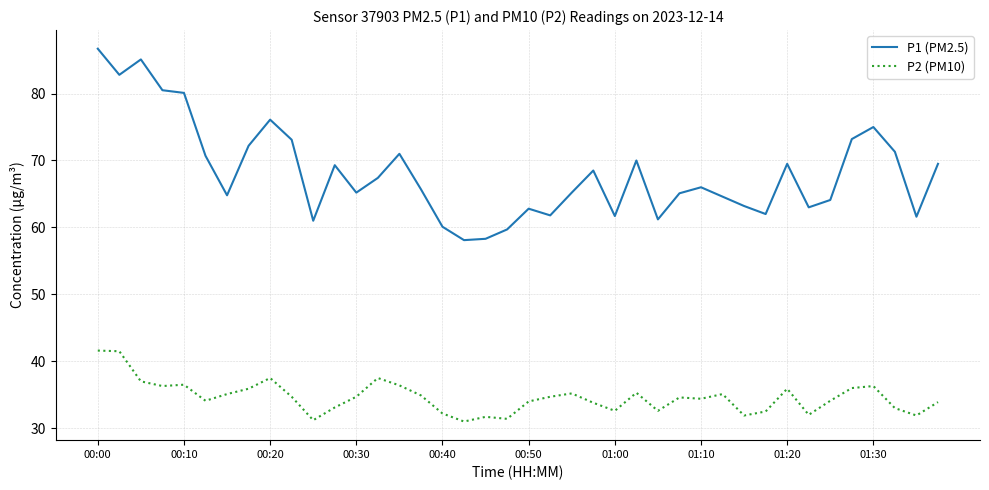

Count the number of categories in the chart.

40